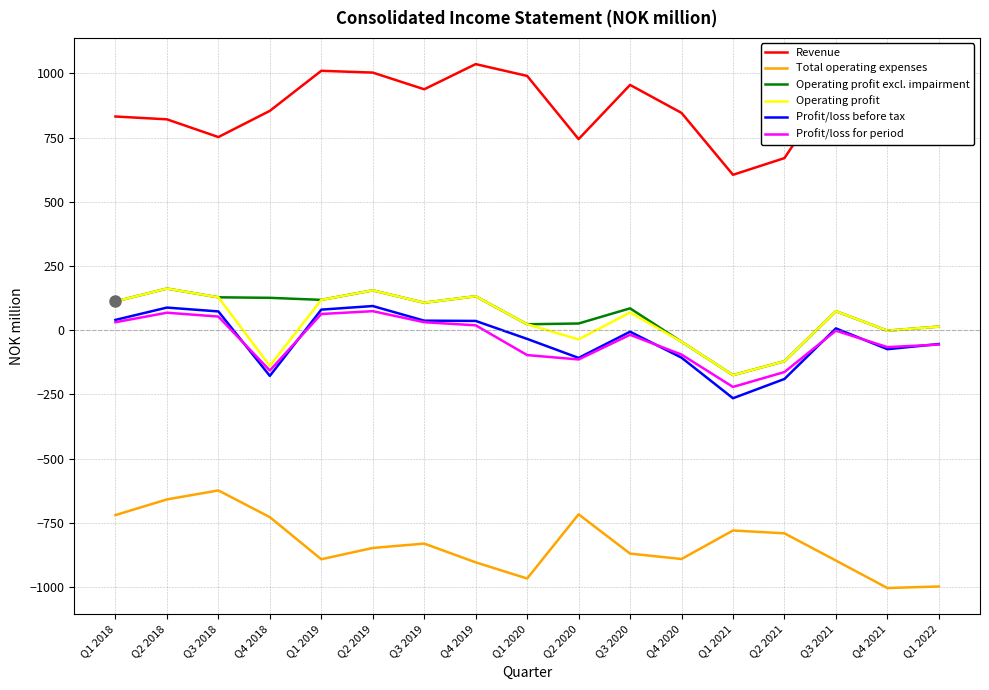

True or false: Operating profit excl. impairment has a value of 155 at Q2 2019.

True